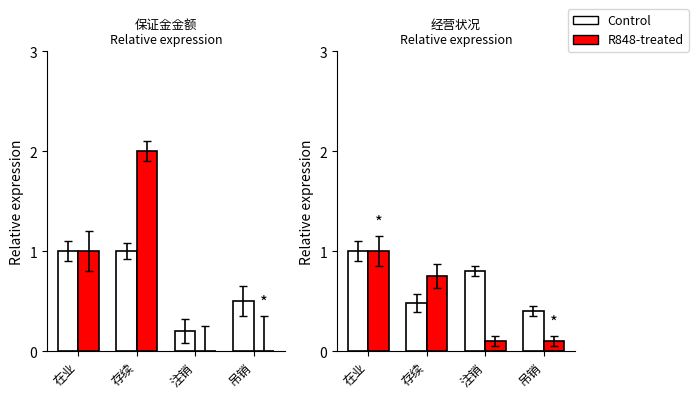

List the labels in order of R848-treated value, largest first.

在业, 存续, 注销, 吊销